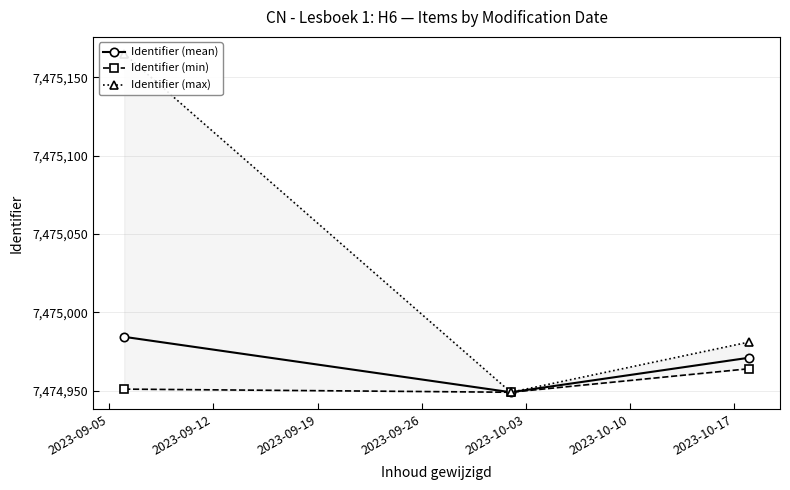

Which series has the widest spread of values?

Identifier (max)